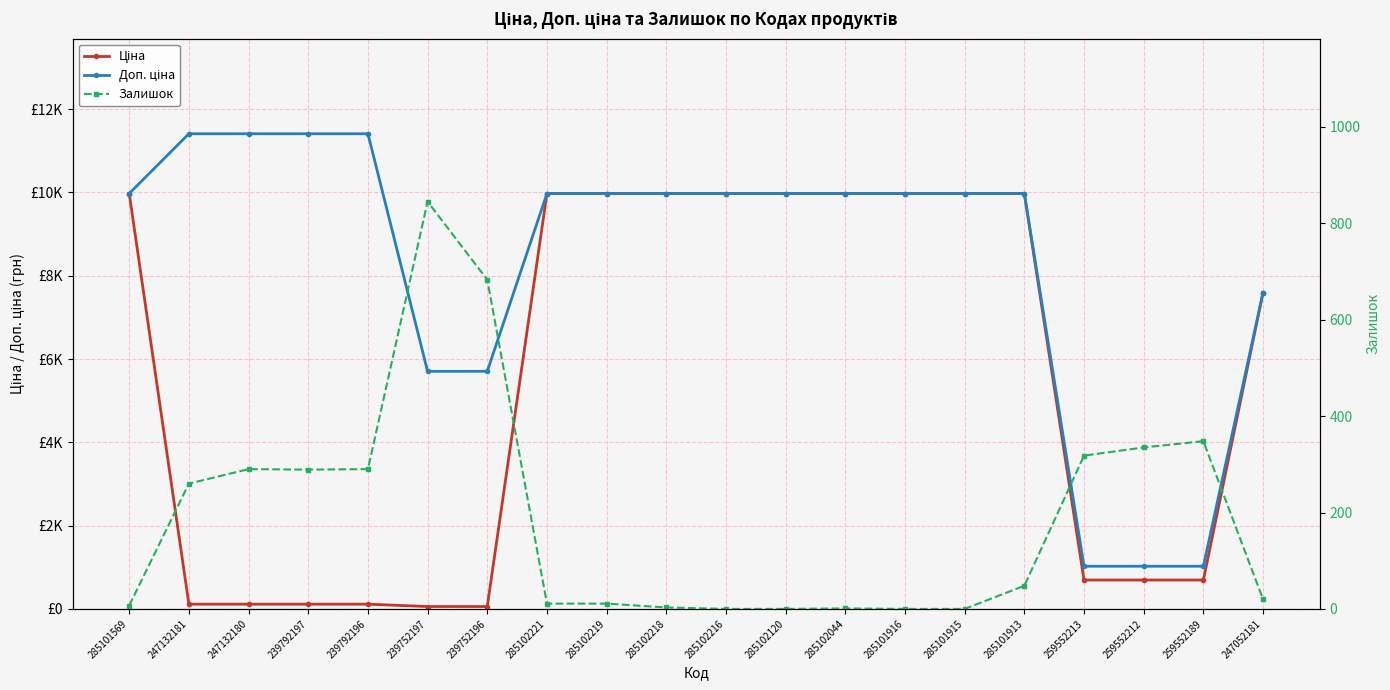

What is the average value of the Залишок series?

187.9